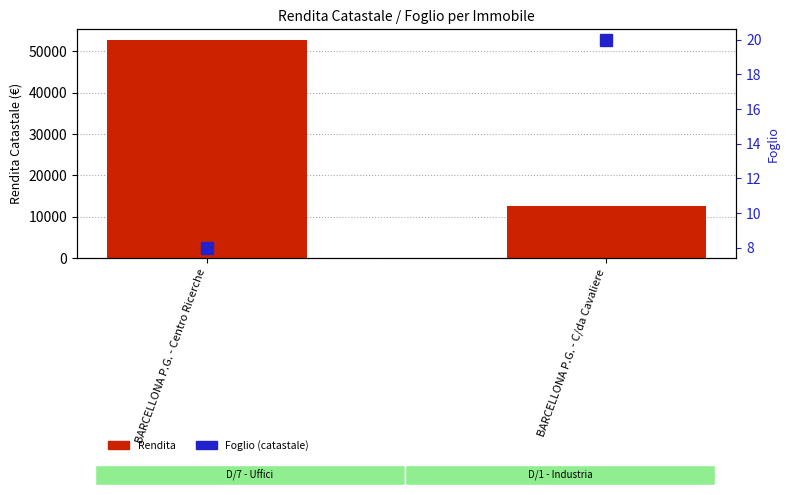

What is the total value across all series at BARCELLONA P.G. - Centro Ricerche?

52686.6